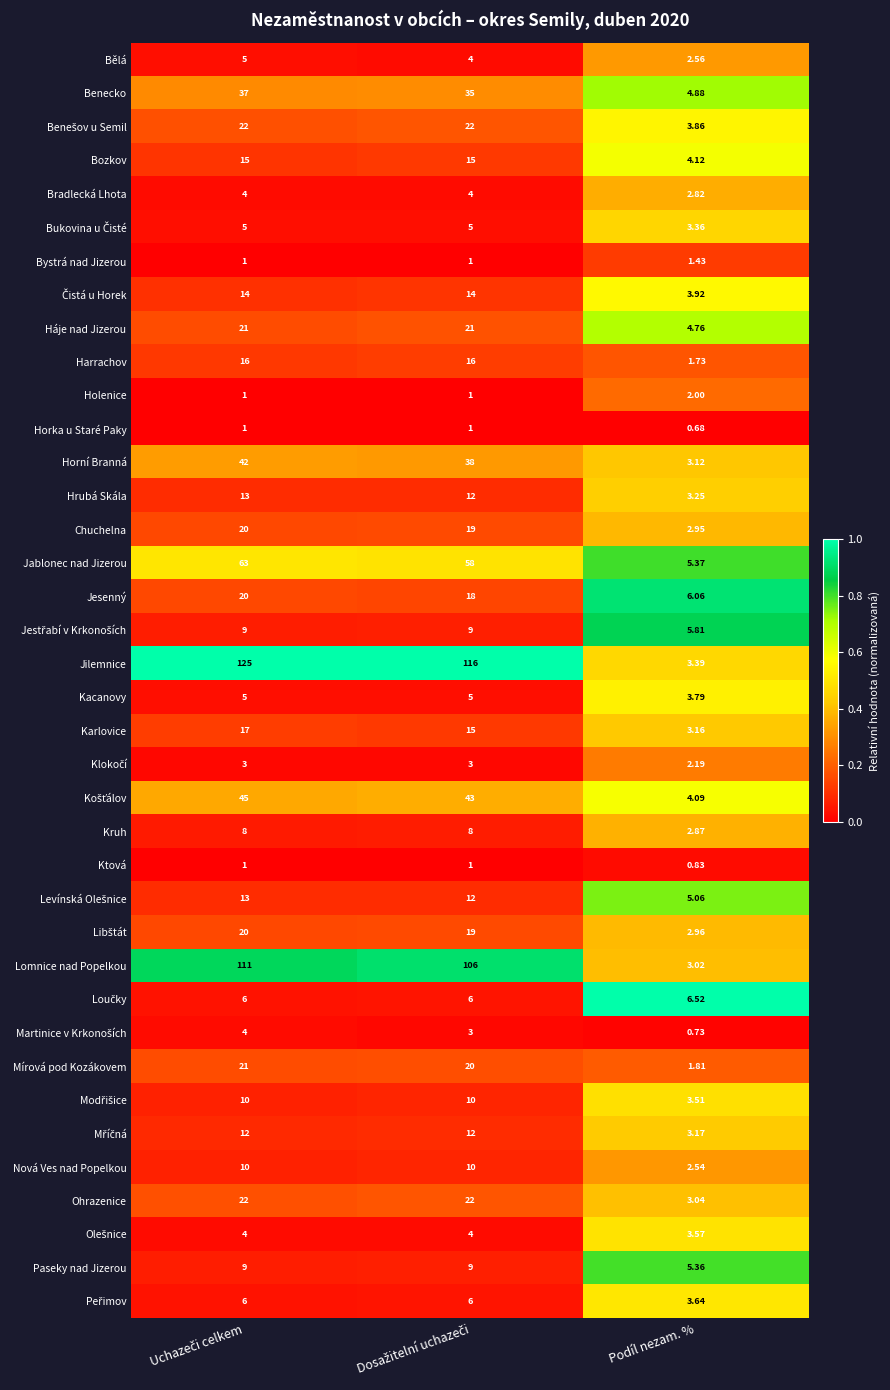

Where is Kacanovy nearest to the value 4?

Podíl nezam. %